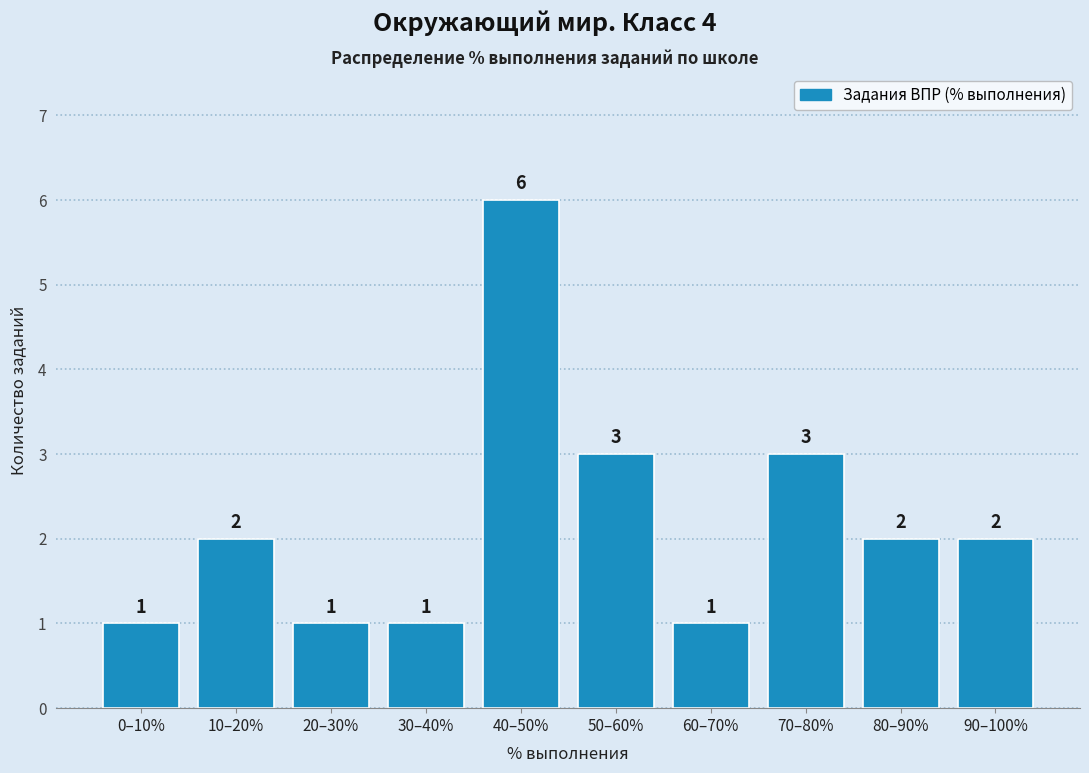

Reading left to right, extract all data points from this chart.

0–10%=1	10–20%=2	20–30%=1	30–40%=1	40–50%=6	50–60%=3	60–70%=1	70–80%=3	80–90%=2	90–100%=2